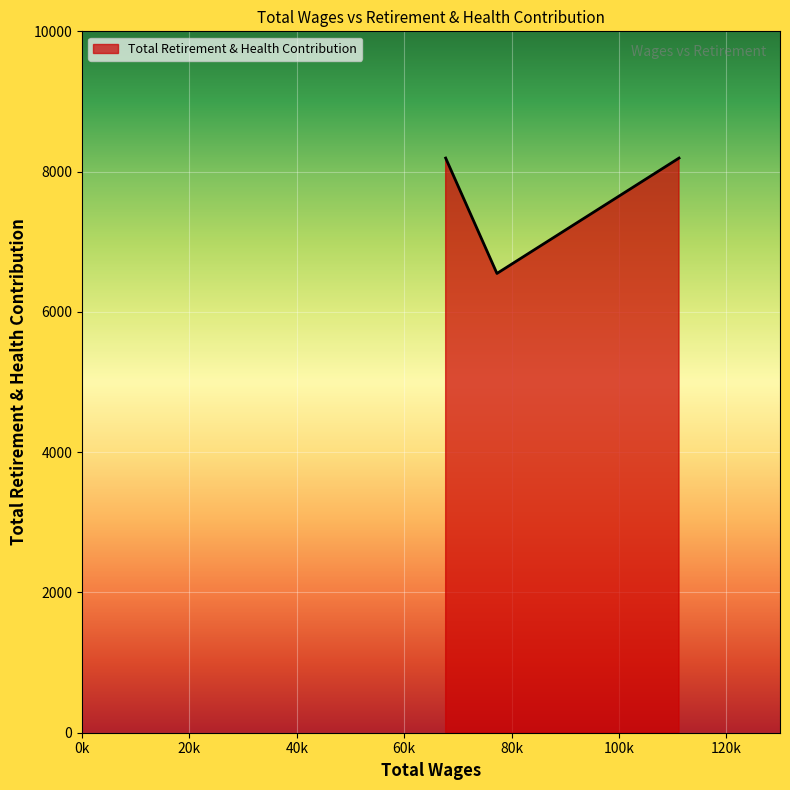

What is the average value?

7645